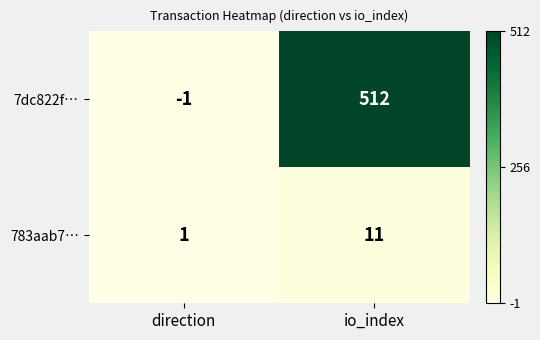

Which series has the widest spread of values?

7dc822f…